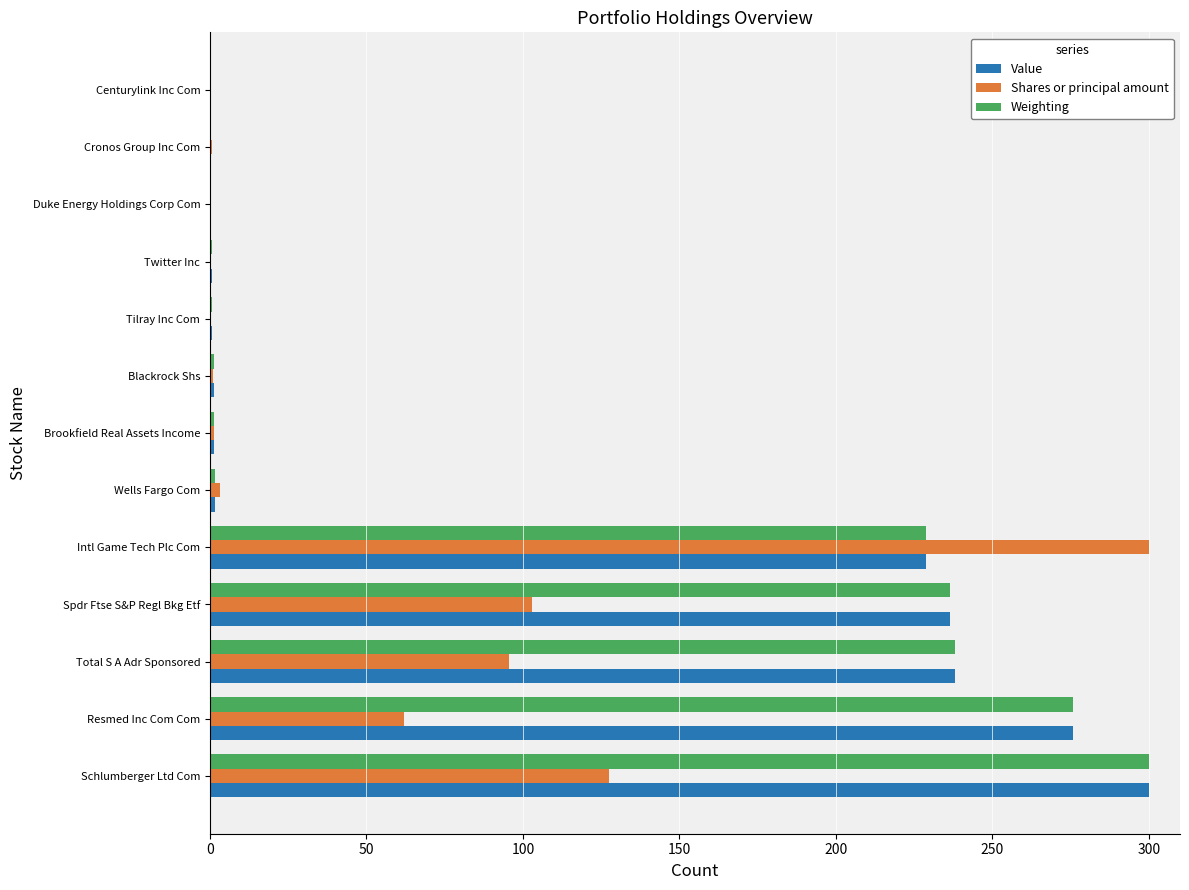

What is the sum of all Shares or principal amount values?

694.8